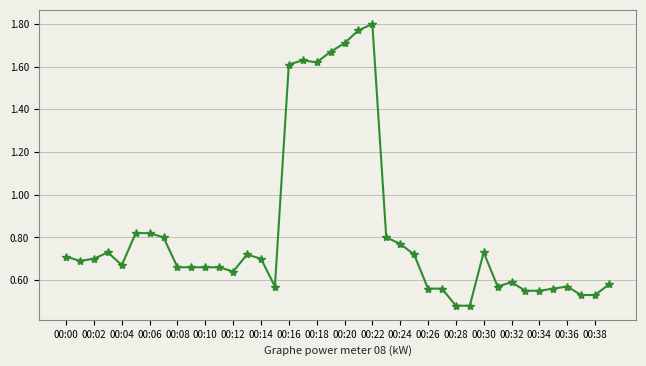

What is the difference between the maximum and minimum values?

1.3